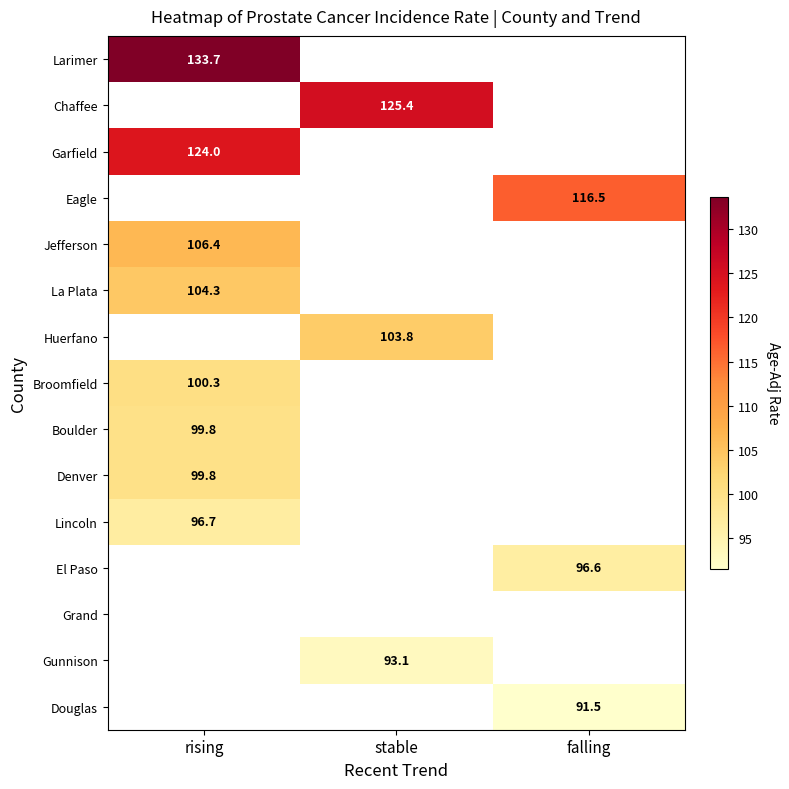

The value of Eagle at falling is 182.0. True or false?

False